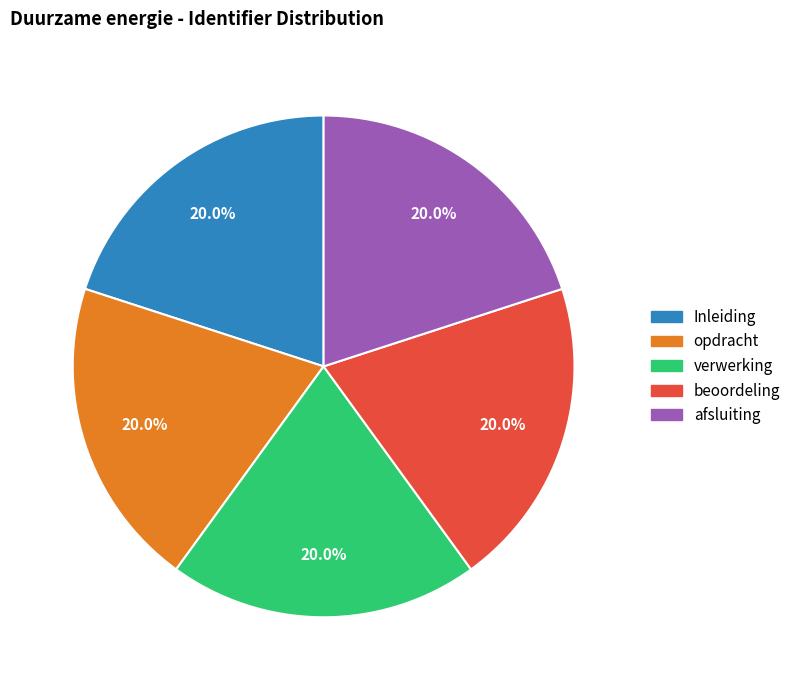

Is opdracht the majority of the pie?

No